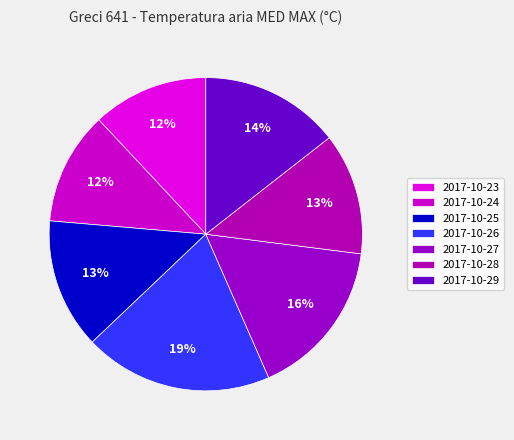

Count the number of slices in the pie.

7